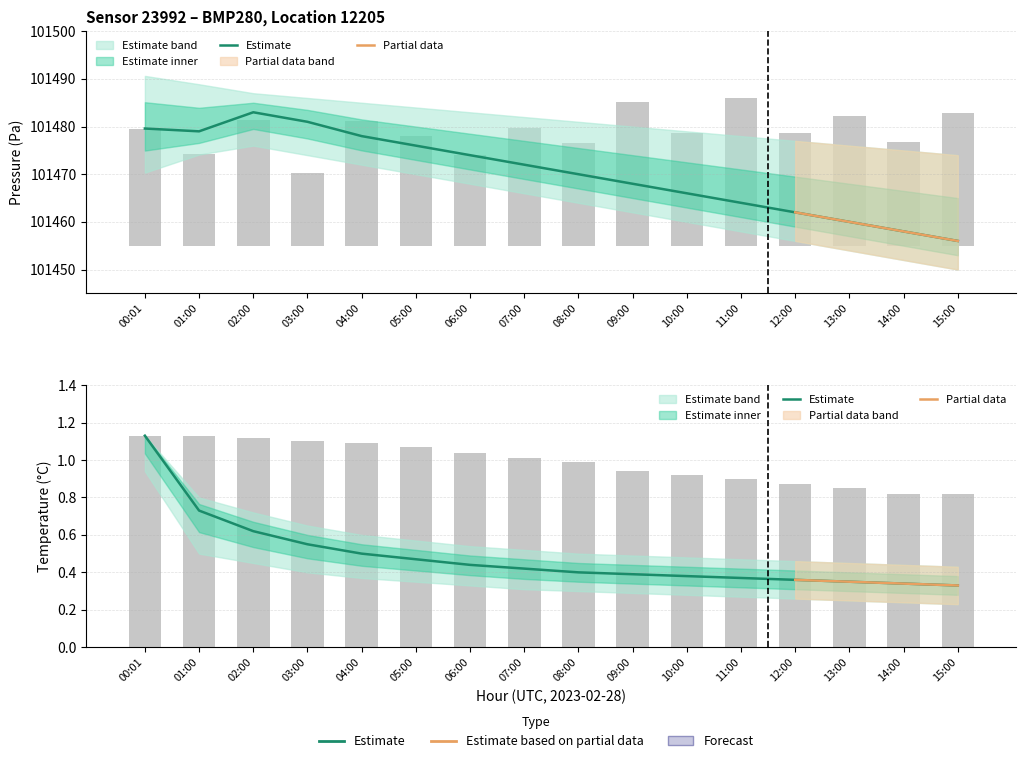

Which category has the lowest value in the temperature_center series?

15:00